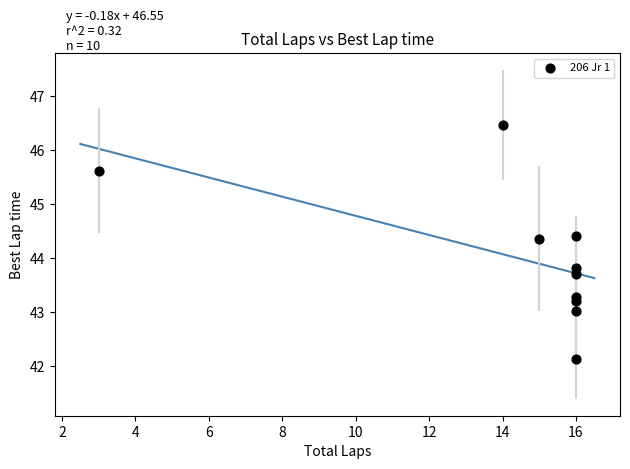

What Y value in the scatter plot is closest to 44?

43.8